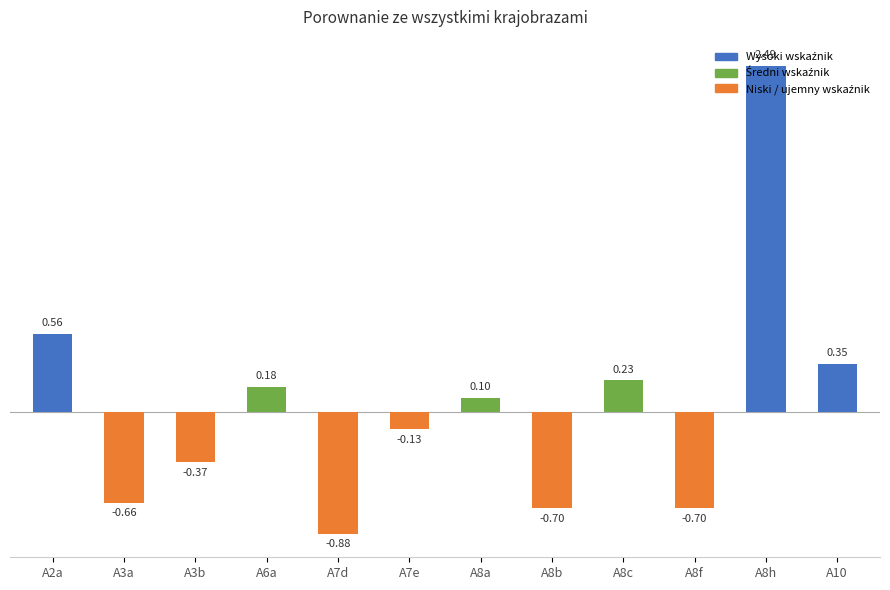

How many values are below 0?

6